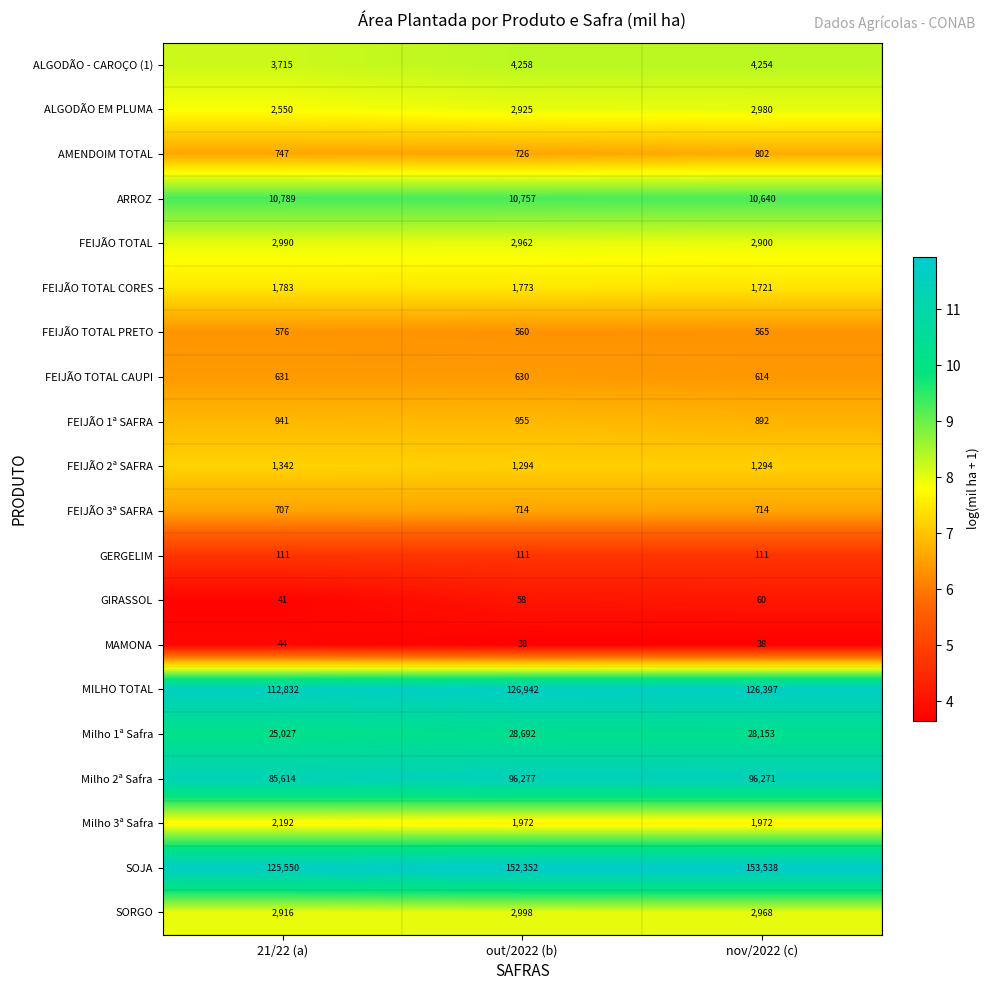

What is the maximum value shown in the chart?

153538